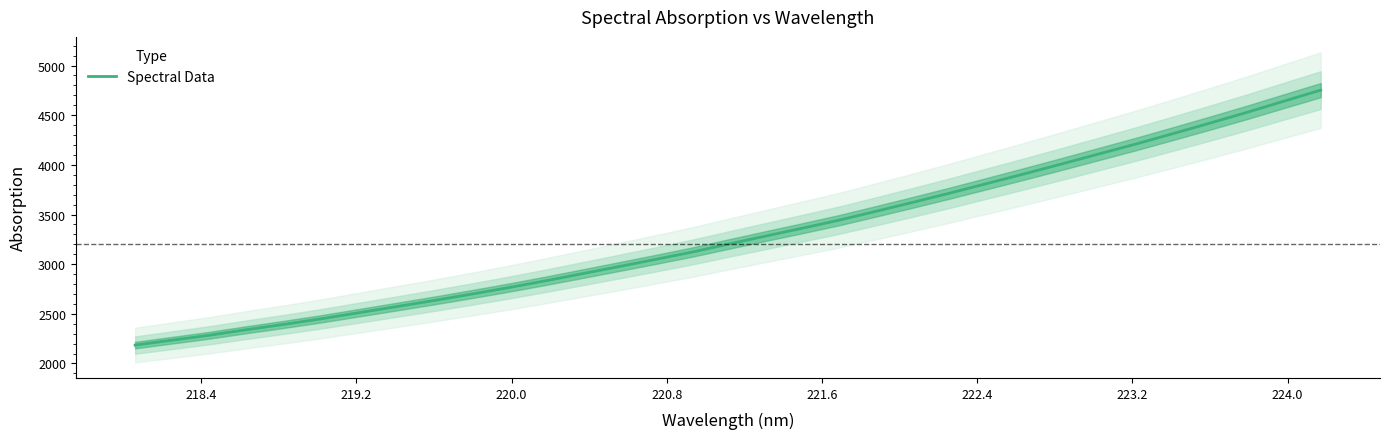

Count the number of data series in this chart.

1